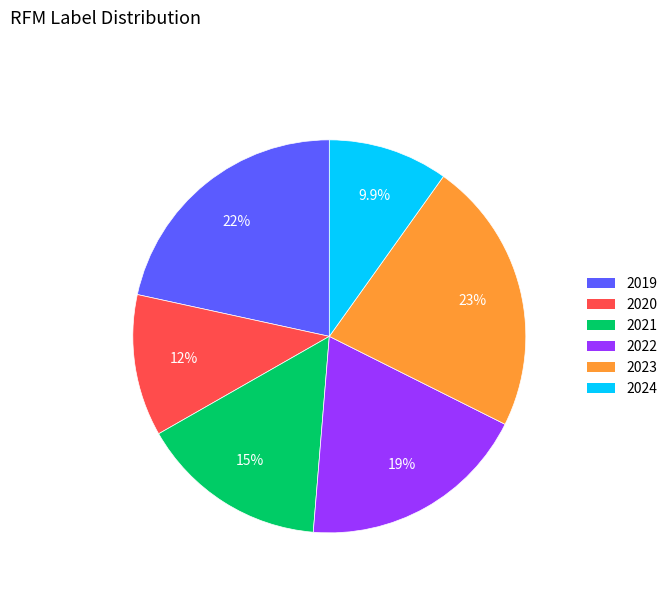

What percentage is NOT represented by 2024?

90.1%